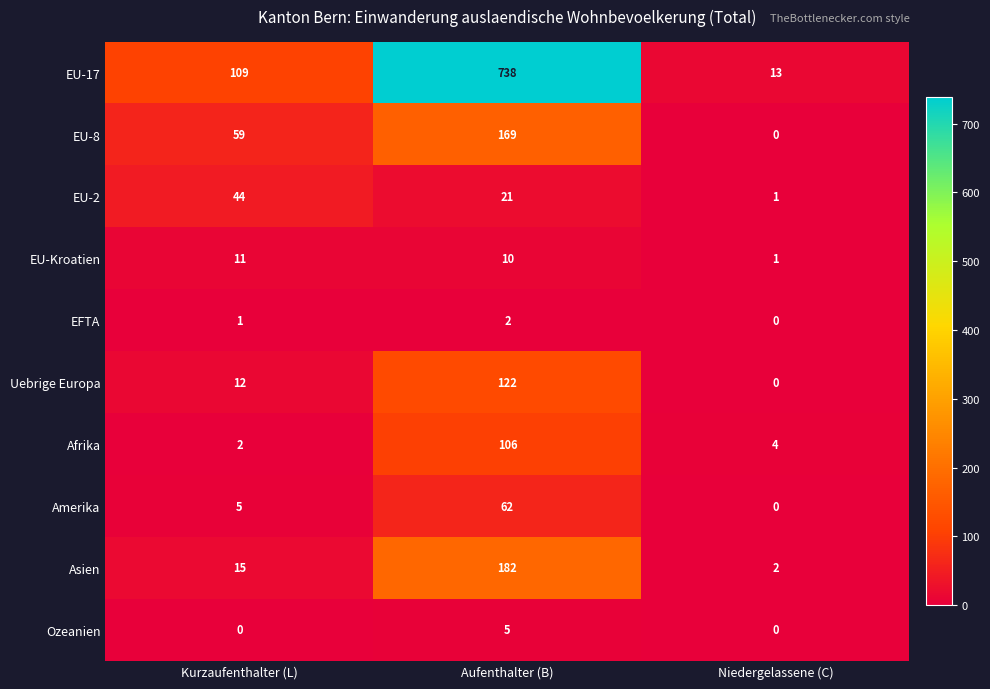

At Aufenthalter (B), list the series in order from largest to smallest.

EU-17, Asien, EU-8, Uebrige Europa, Afrika, Amerika, EU-2, EU-Kroatien, Ozeanien, EFTA